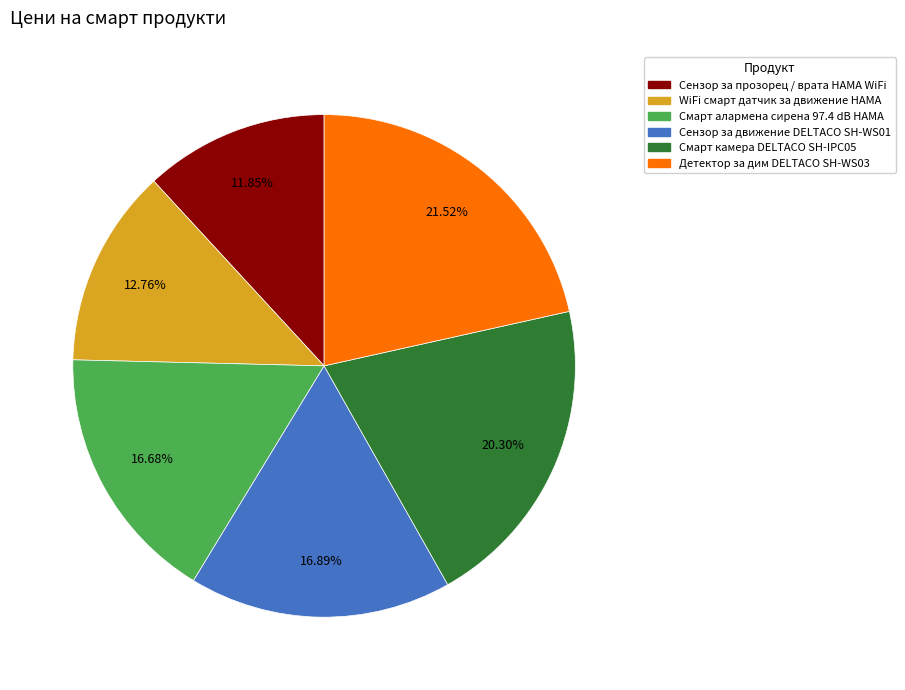

Is there a majority slice in this chart?

No